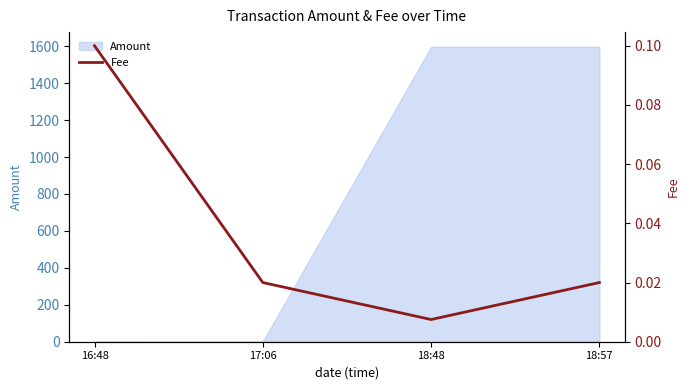

Rank the categories by value from highest to lowest.

16:48, 17:06, 18:57, 18:48